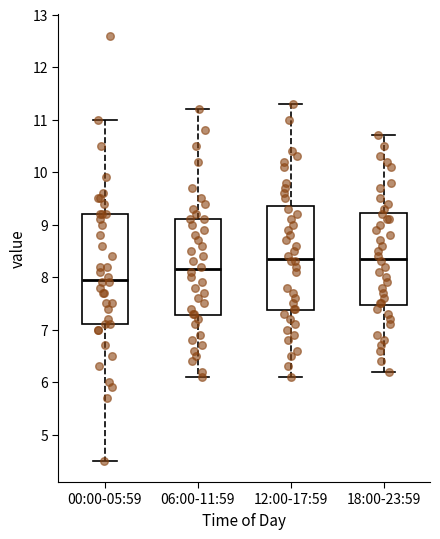

Where does the lower whisker of the box for 06:00-11:59 end on the y-axis? The values are not printed on the chart, so give them approximately, as read against the axis.

6.1